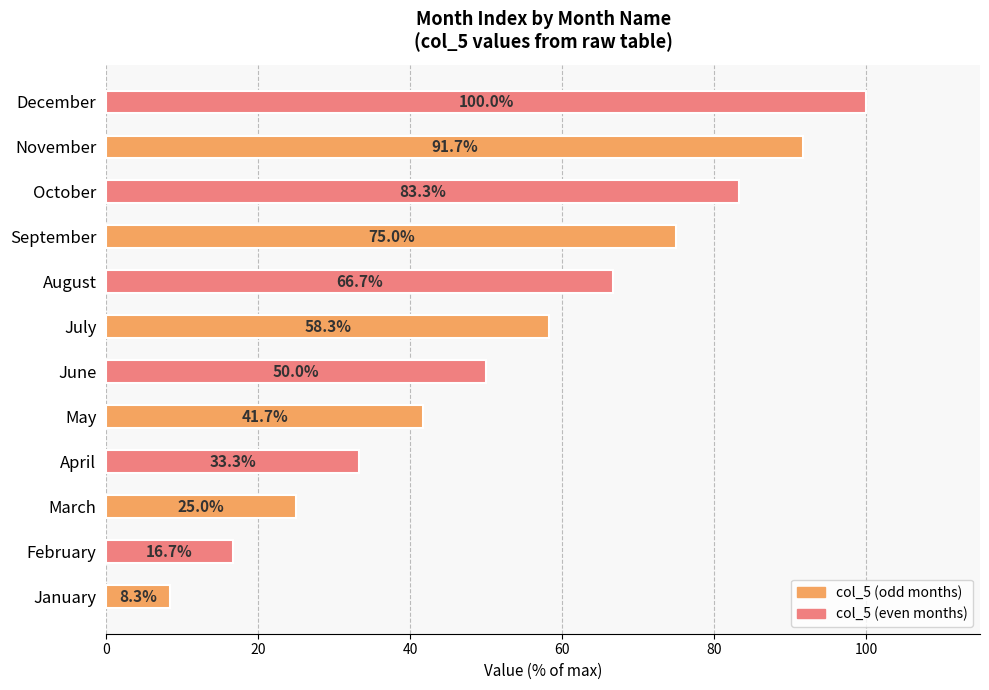

Approximately how many times larger is the value at January compared to March?

0.3